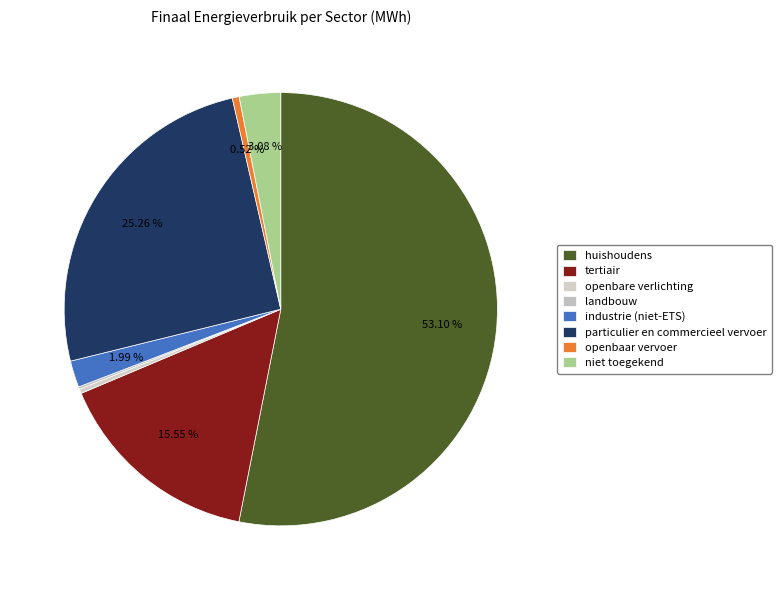

To the nearest percent, what is the difference between the largest and smallest slice percentages?

53%